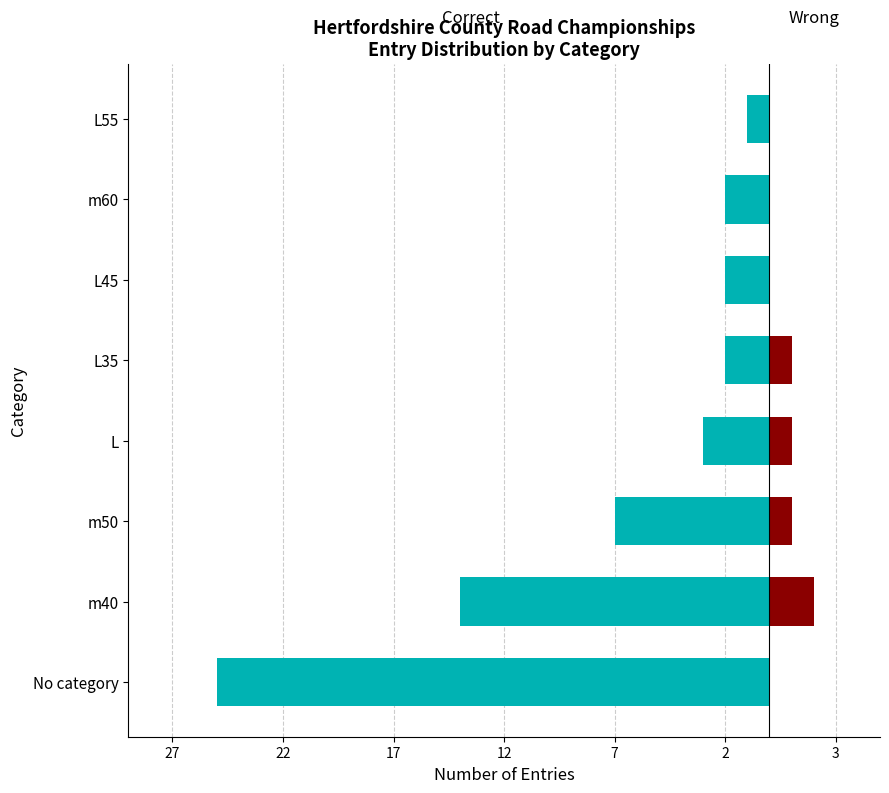

How many Wrong values are between 0 and 1?

7